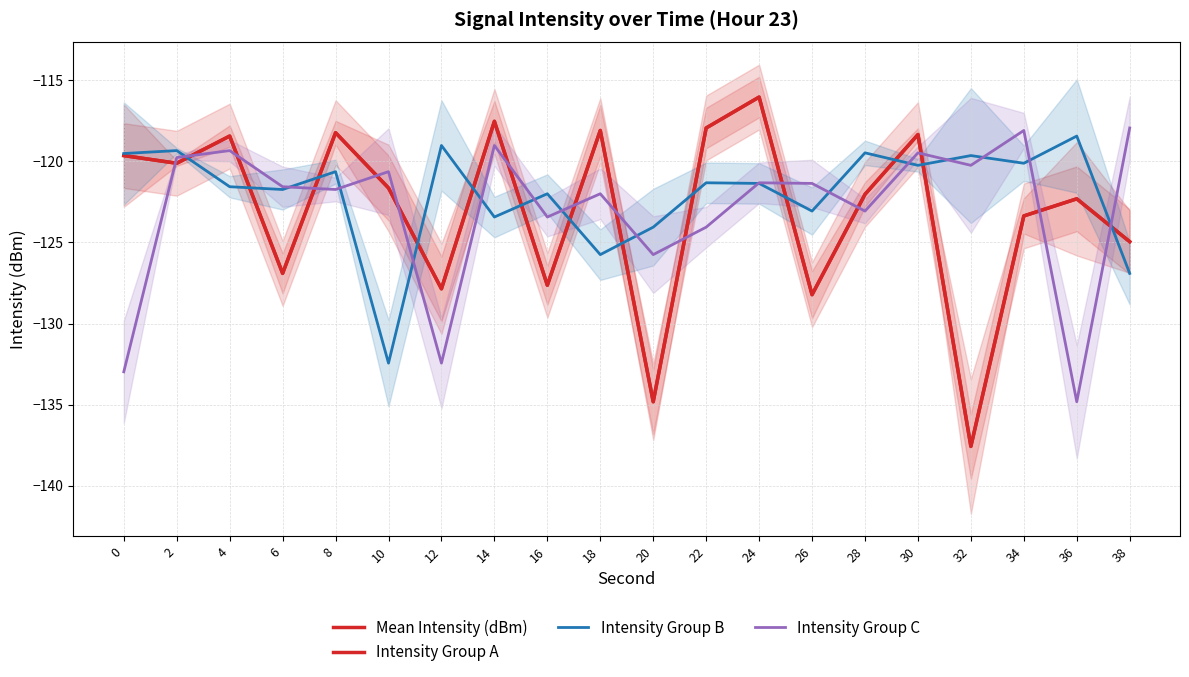

At how many categories does at least one series exceed -130?

20